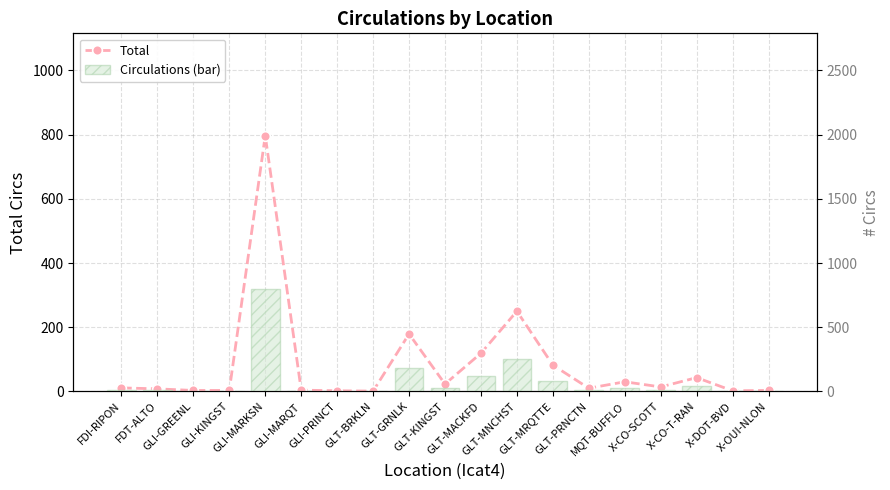

List the labels in order of Circulations (bar) value, smallest first.

GLT-BRKLN, GLI-PRINCT, X-DOT-BVD, GLI-GREENL, GLI-KINGST, X-OUI-NLON, GLI-MARQT, FDT-ALTO, GLT-PRNCTN, FDI-RIPON, X-CO-SCOTT, GLT-KINGST, MQT-BUFFLO, X-CO-T-RAN, GLT-MRQTTE, GLT-MACKFD, GLT-GRNLK, GLT-MNCHST, GLI-MARKSN